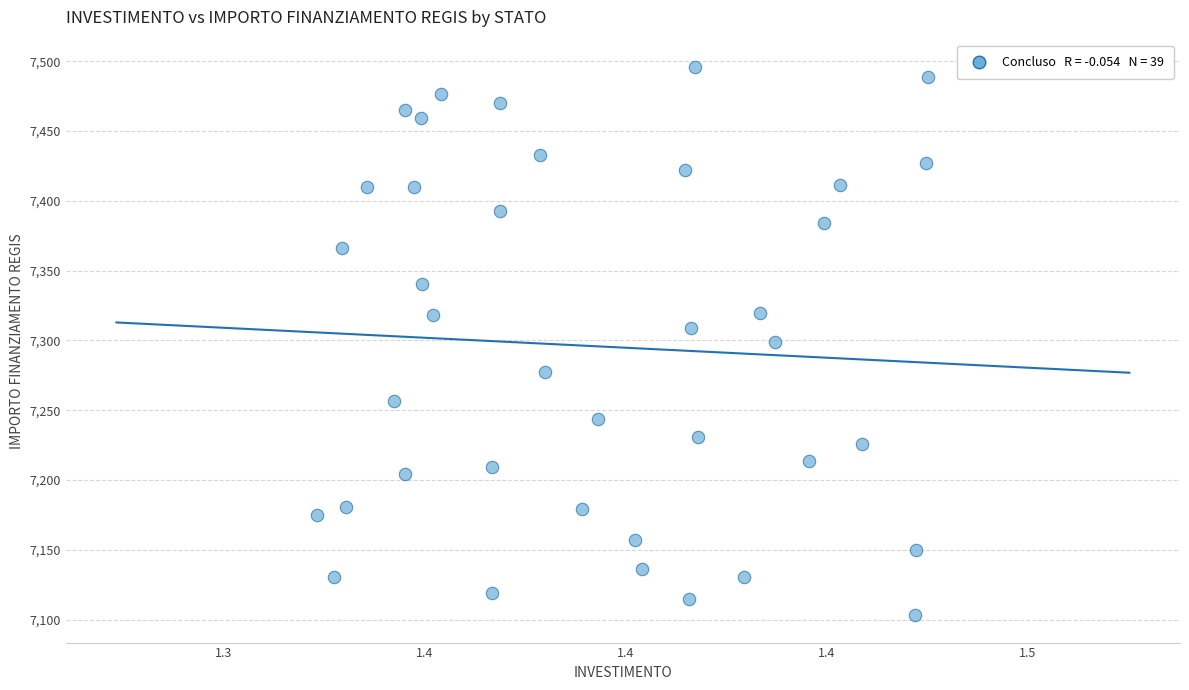

What is the range of Y values (max minus min)?

392.5